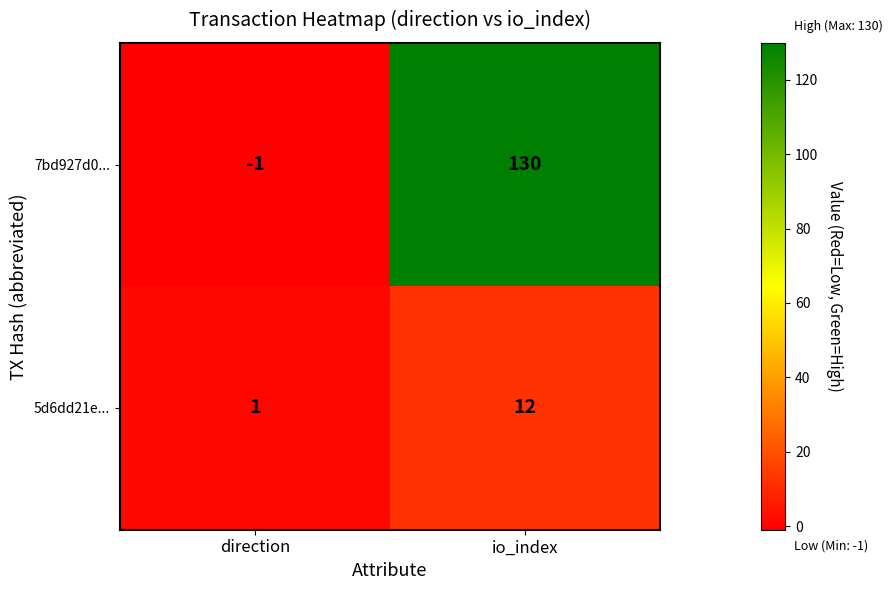

Is it true that 5d6dd21e... equals 16 at io_index?

False